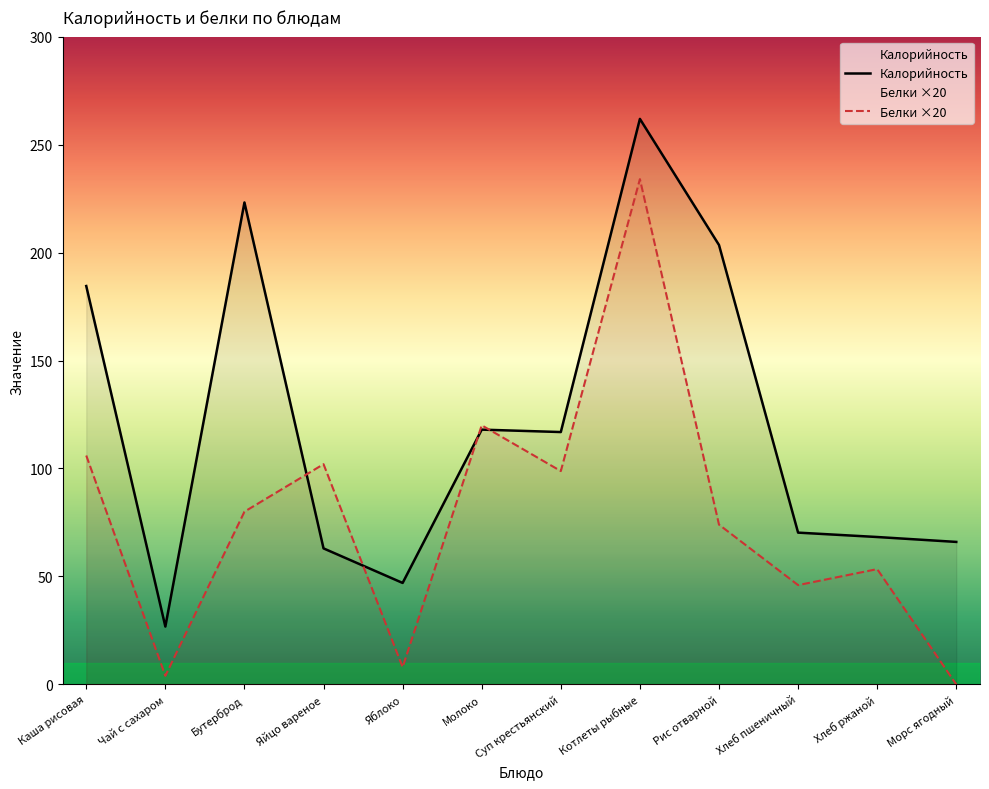

Which series changed the most between Бутерброд and Котлеты рыбные?

Белки ×20